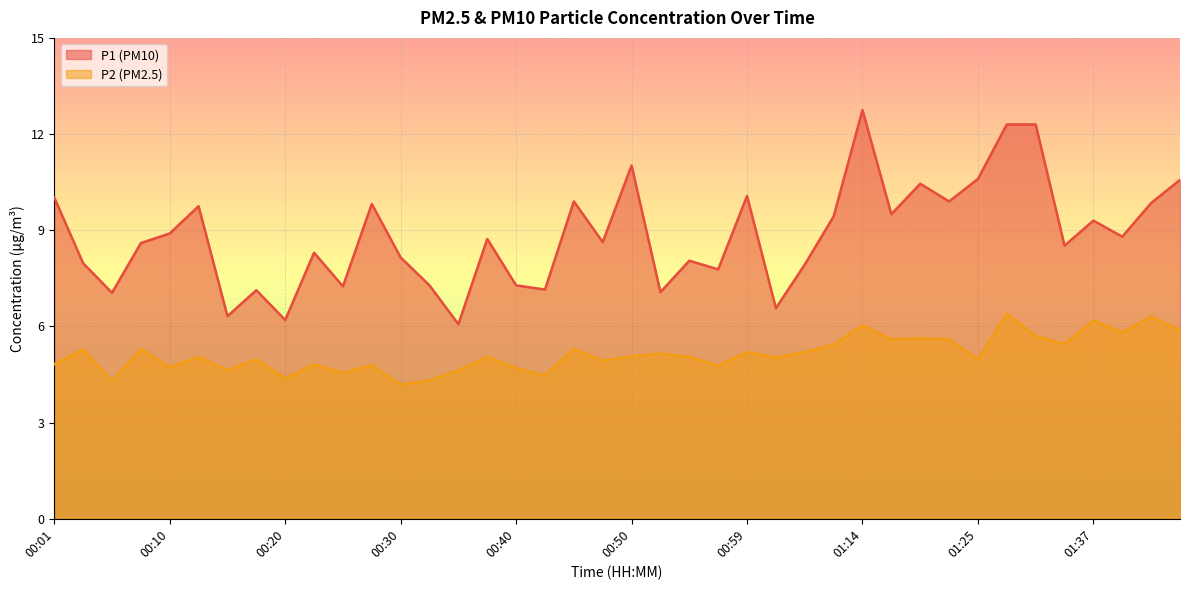

Is the value of P2 at 00:50 greater than the value of P1 at 00:23?

No